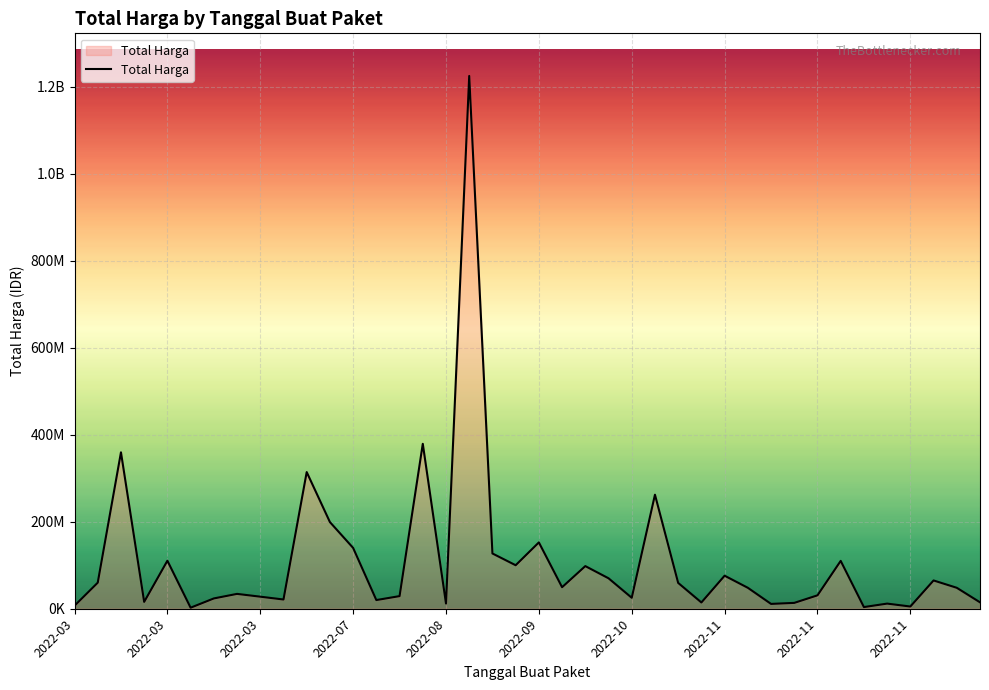

Reading left to right, list all the values displayed in this chart.

6936000	59935000	359500000	15787200	110389990	2395750	23680800	34132505	27720000	21231000	314121780	199200000	139800000	19950000	29000000	379075000	12000000	1224682000	127000000	100000000	152477000	49478000	98000000	70000000	25200000	262118150	59375000	14400000	75920000	48140000	11100000	13442000	30800000	110000000	3825000	11800000	5093000	65000000	48140000	14750000